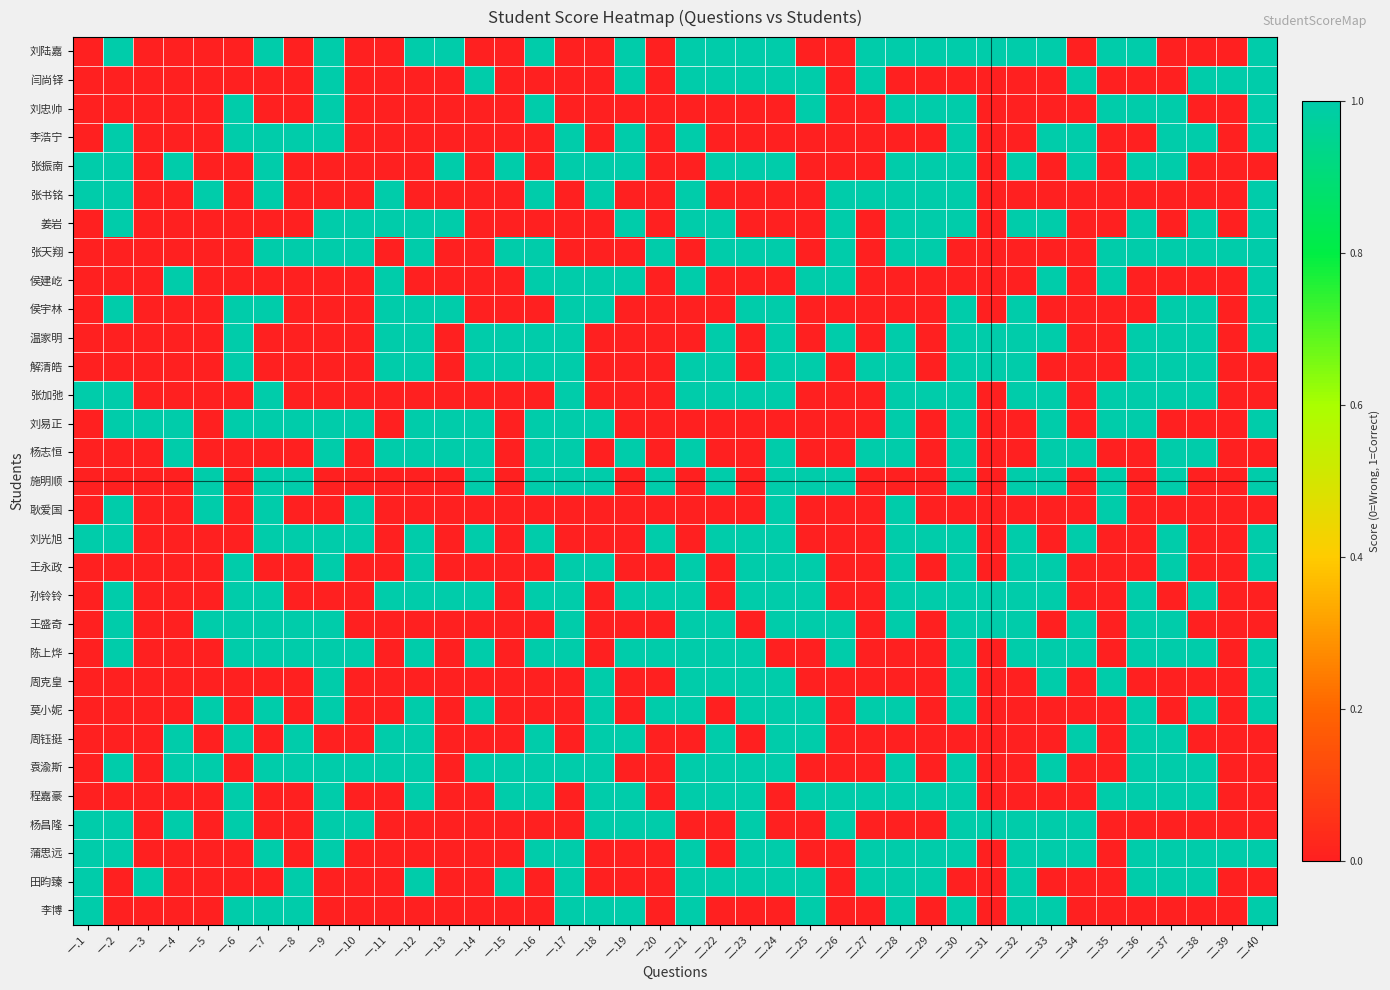

At which category is the sum across all series the highest?

二.30